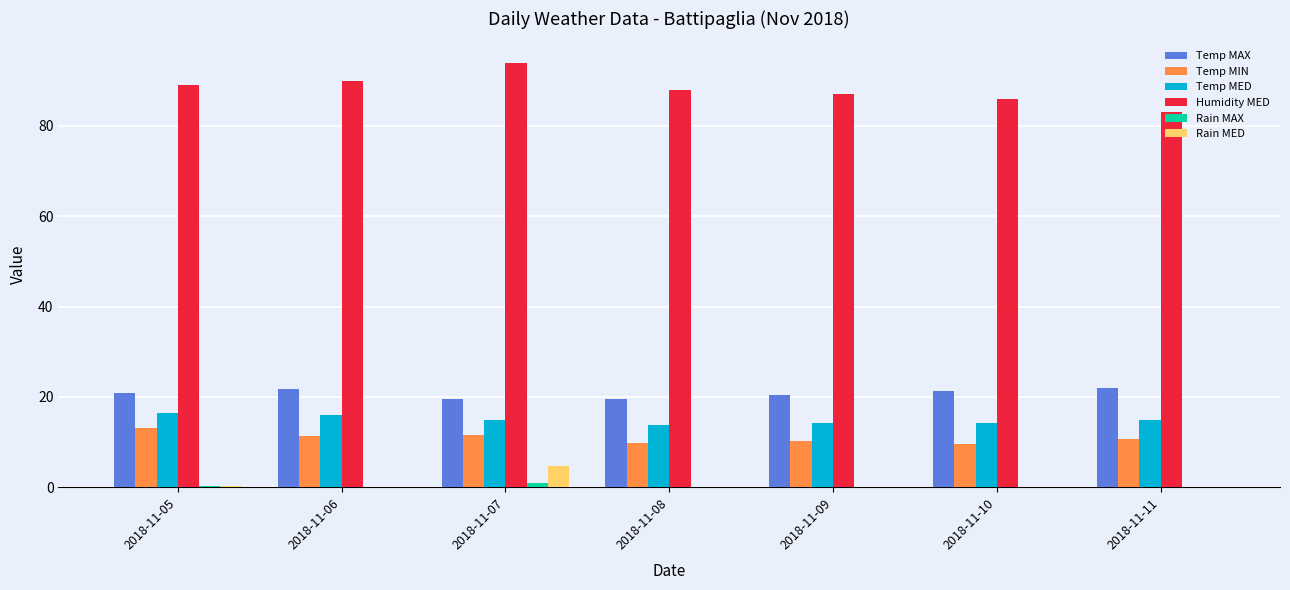

How many groups of bars are there?

7